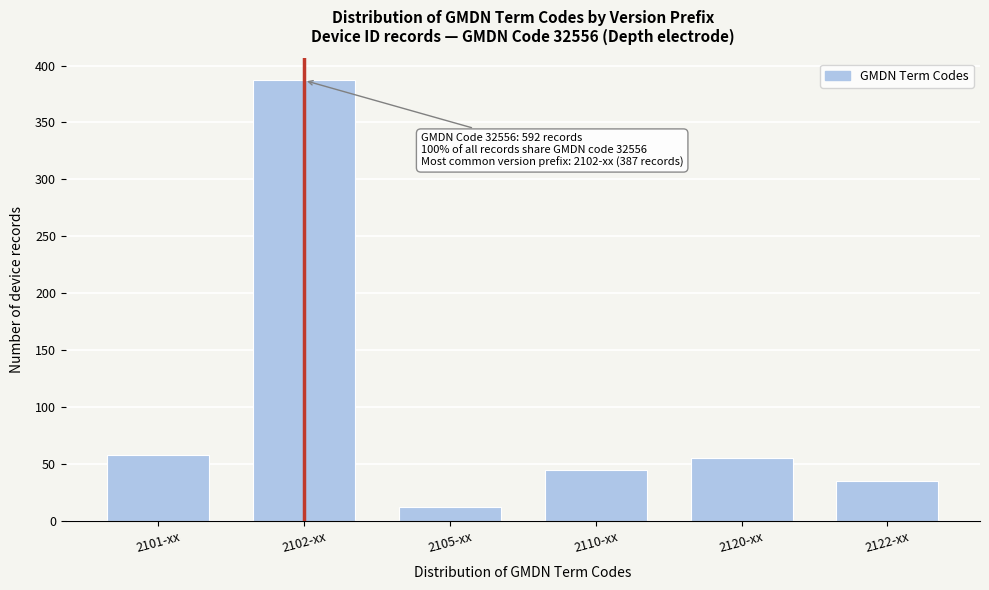

Reading right to left, transcribe all the data shown in this chart.

2122-xx=35	2120-xx=55	2110-xx=45	2105-xx=12	2102-xx=387	2101-xx=58